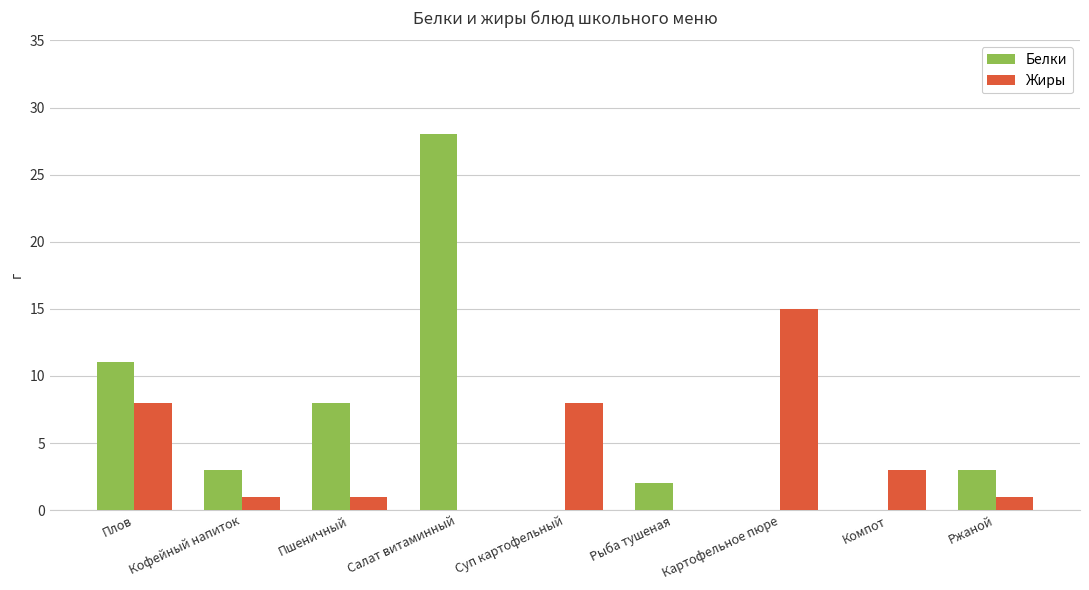

At which label does Белки reach its peak?

Салат витаминный